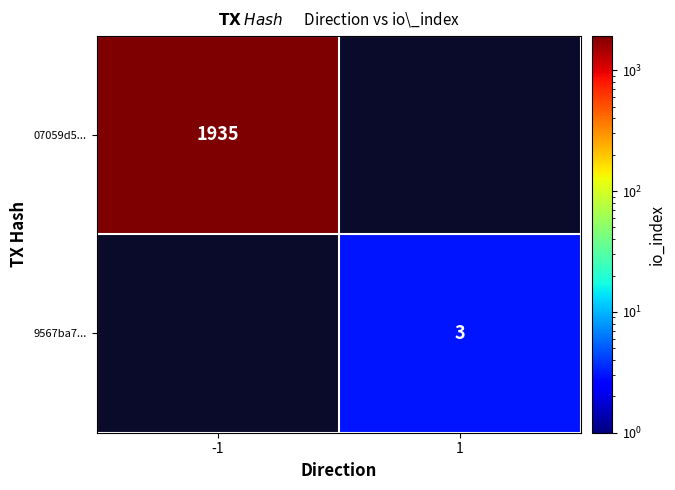

What is the smallest value displayed?

3.0